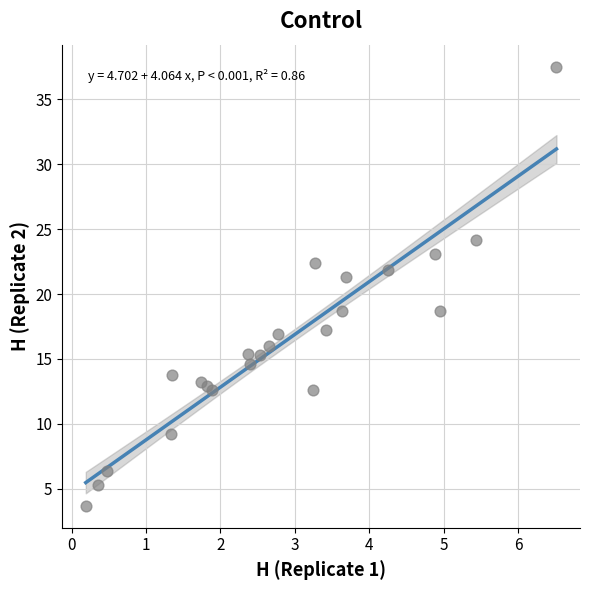

Count the number of points in this scatter plot.

23